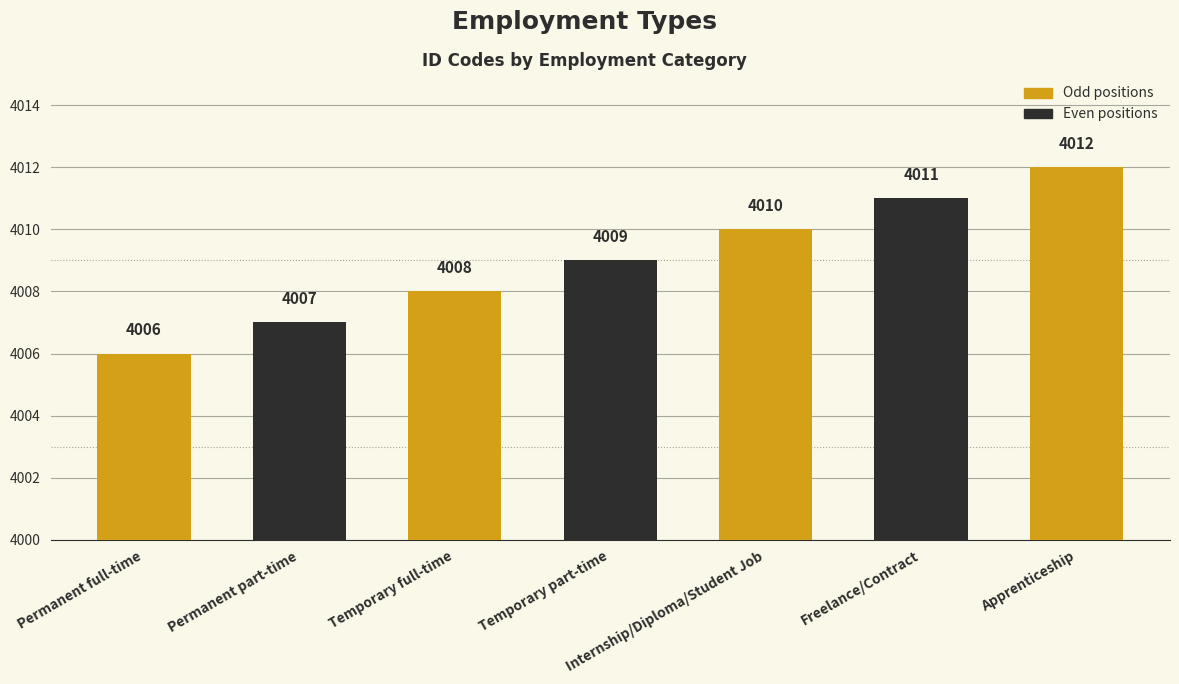

What is the greatest value displayed?

4012